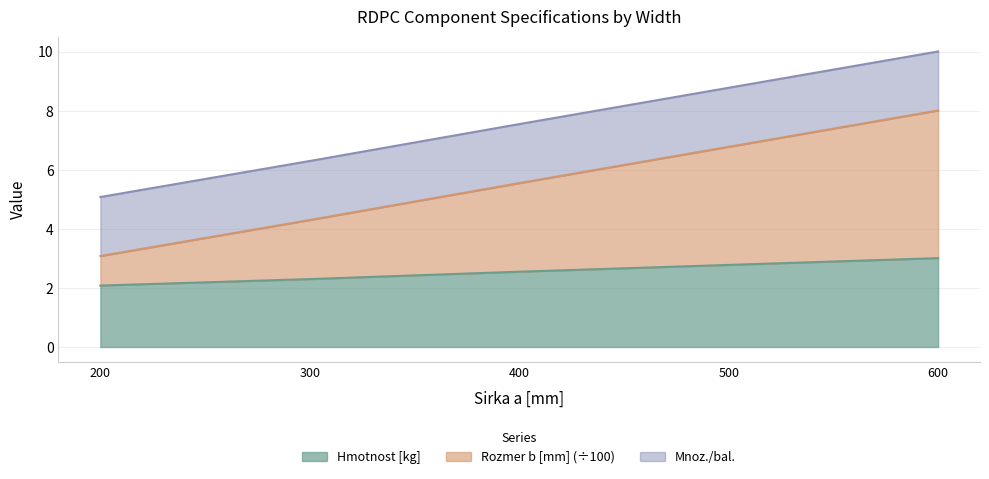

Is the value of Hmotnost [kg] at 400 greater than the value of Rozmer b [mm] at 400?

No